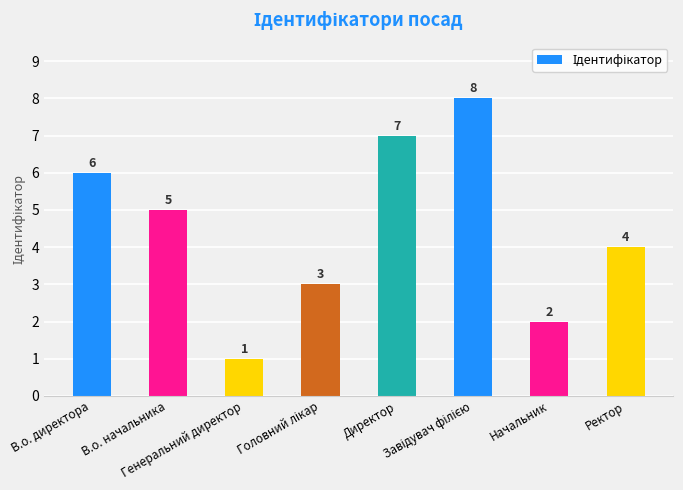

What is the difference between the maximum and second lowest values?

6